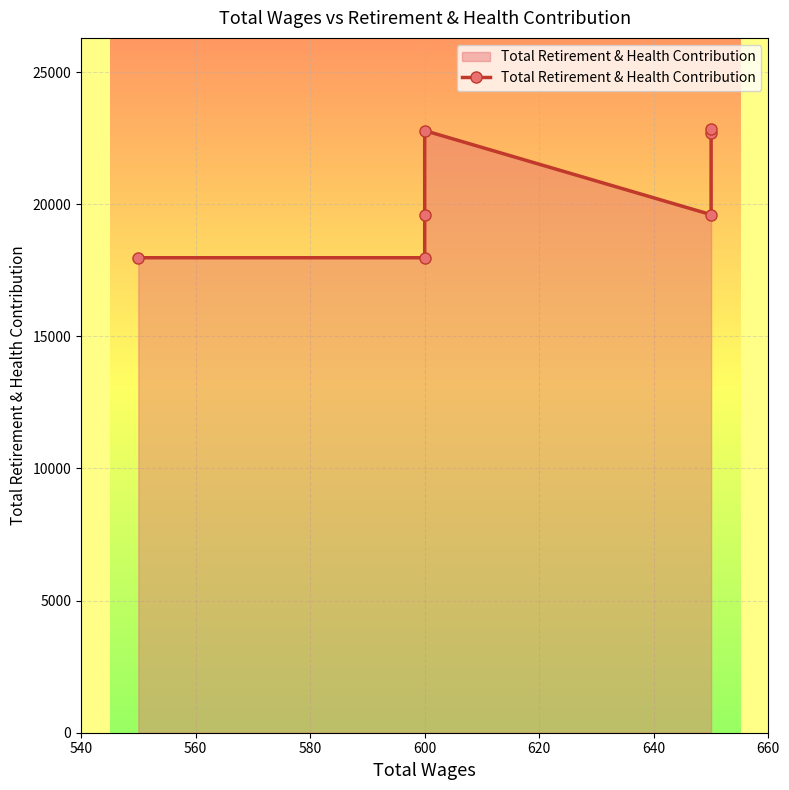

True or false: the data has more than 2 interior local peaks.

False